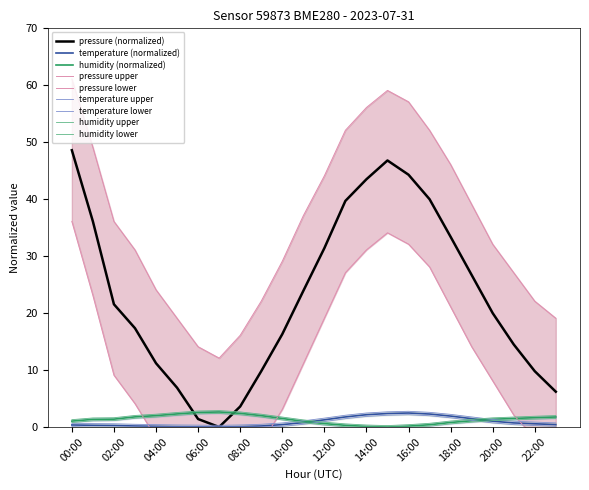

Which series has the largest range (max minus min)?

pressure_upper